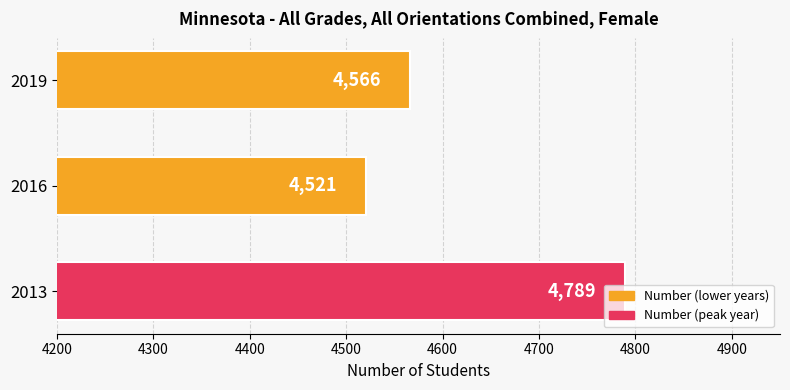

What is the average value?

4625